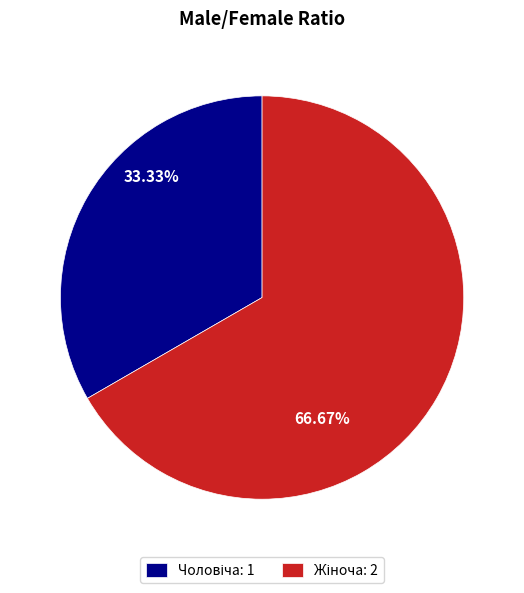

Count the number of slices in the pie.

2